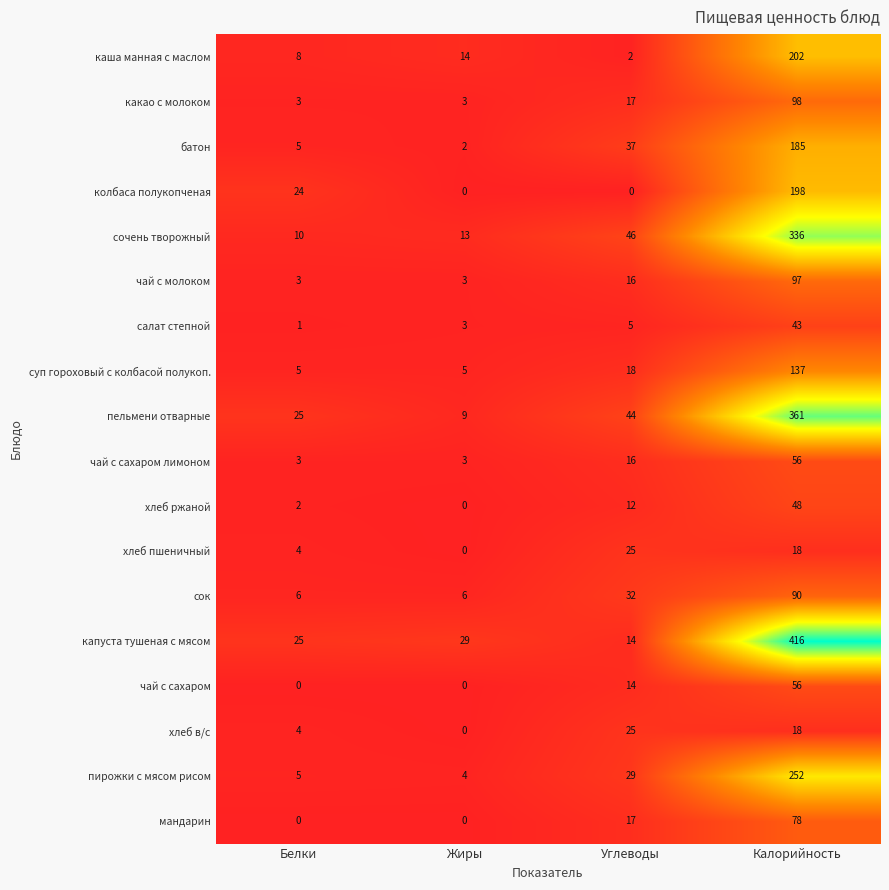

What is the average value of the колбаса полукопченая series?

56